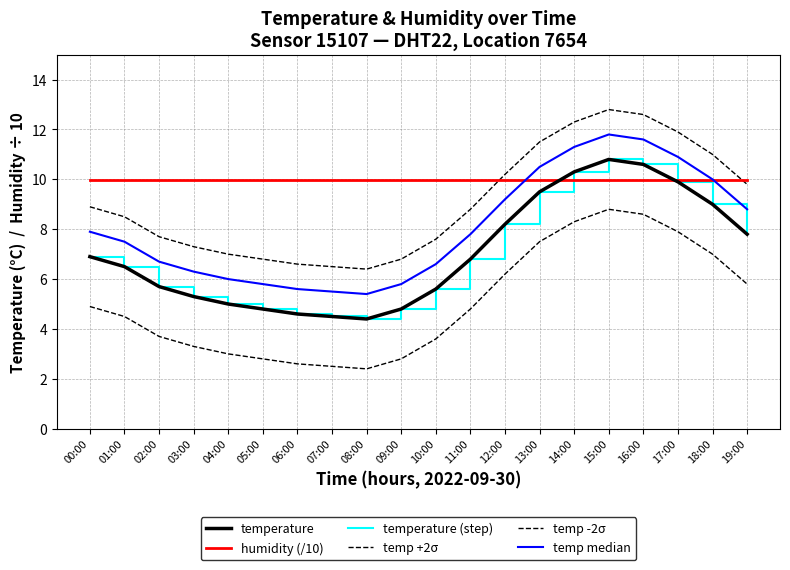

Does the chart have visible grid lines?

Yes